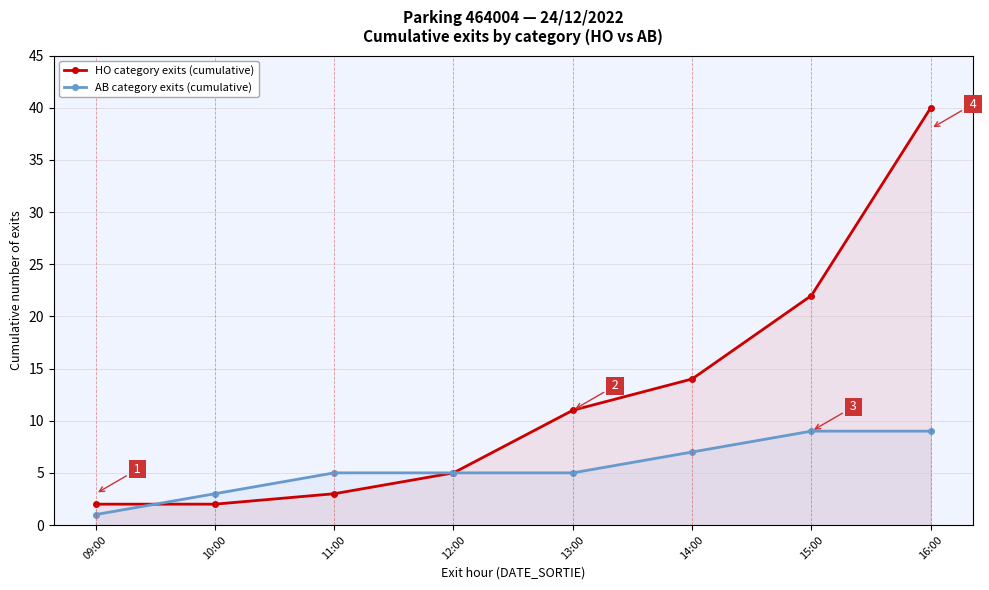

What position from the left is 10:00?

2